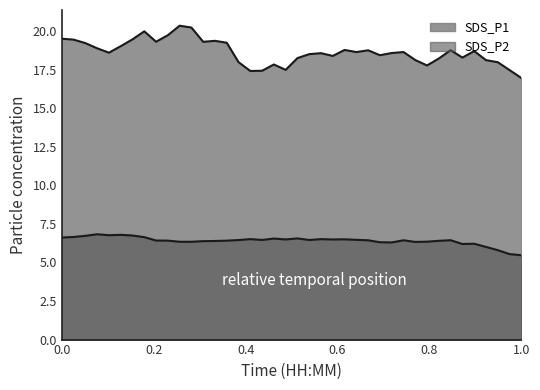

Which series has the largest range (max minus min)?

SDS_P1